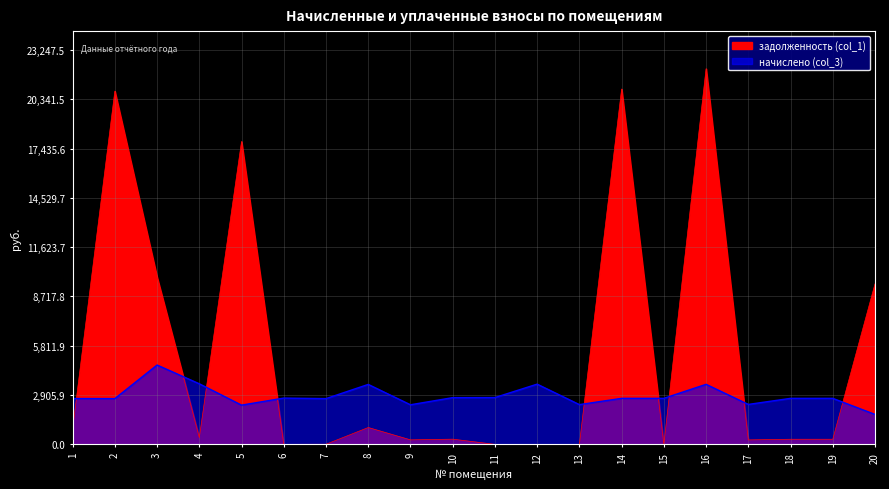

What is the difference between the second highest and minimum values in the начислено (col_3) series?

1805.9